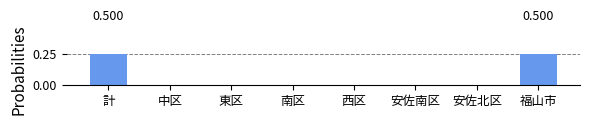

Rank the categories by value from lowest to highest.

中区, 東区, 南区, 西区, 安佐南区, 安佐北区, 計, 福山市